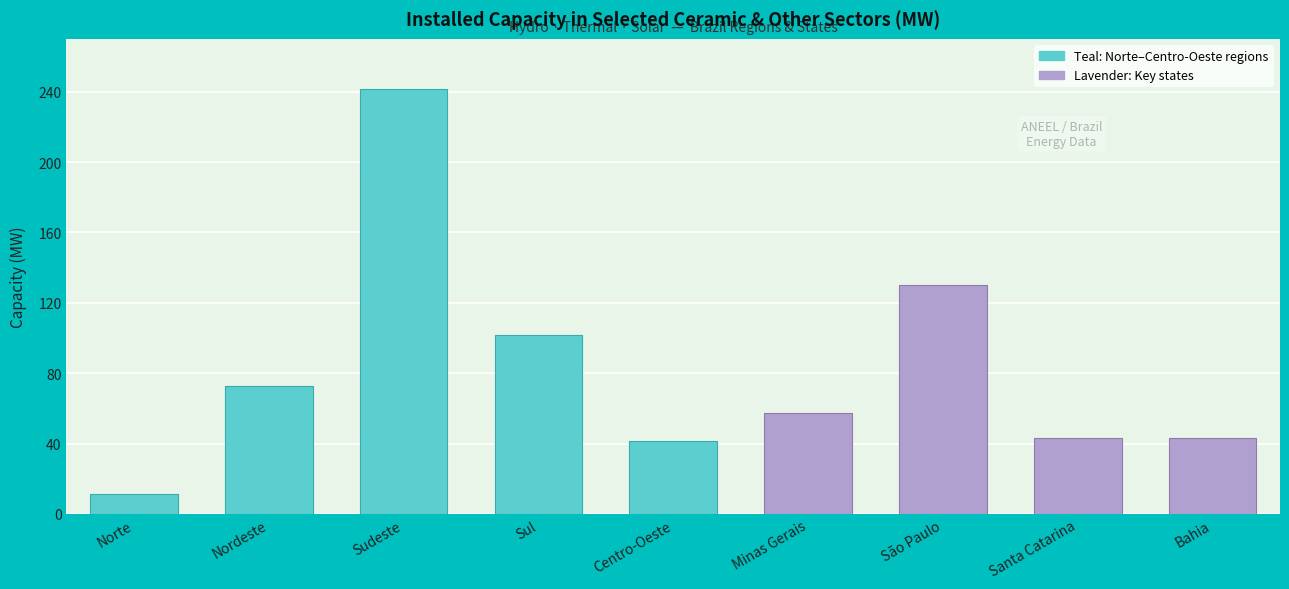

What is the change in value from Norte to Santa Catarina?

+32.3